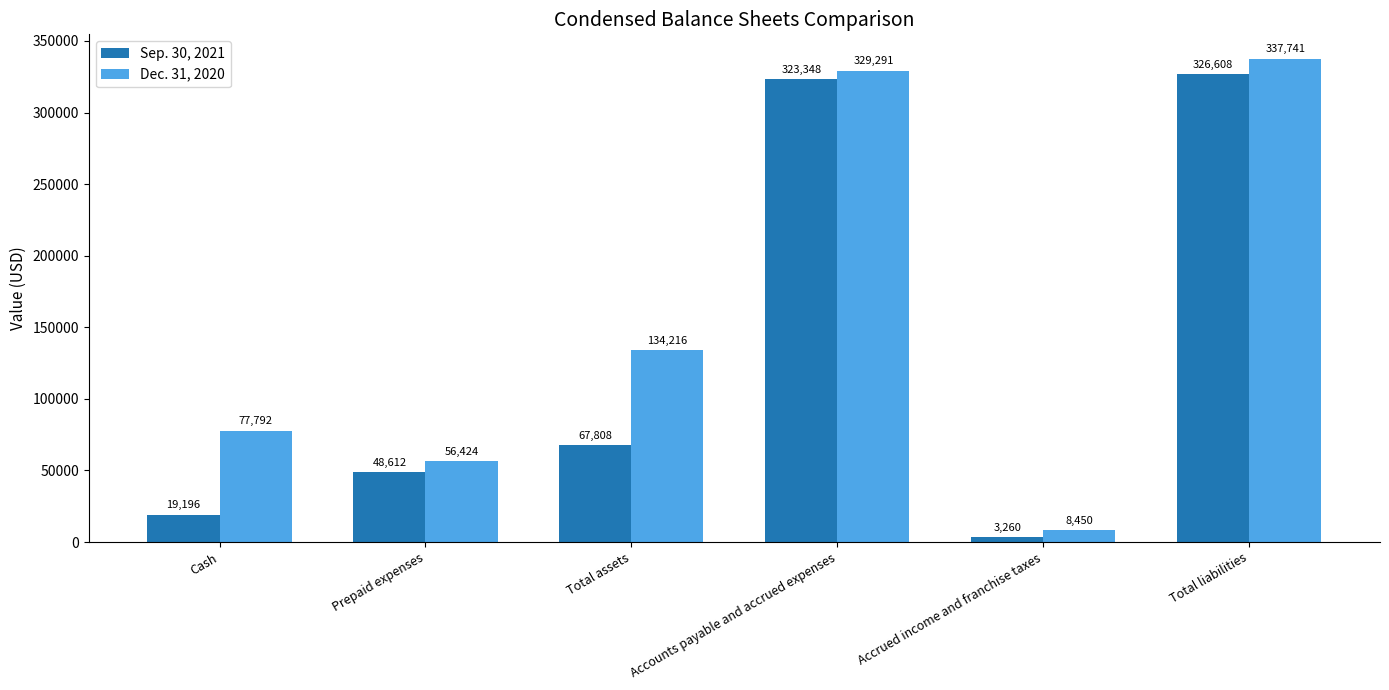

What is the total value across all series at Prepaid expenses?

105036